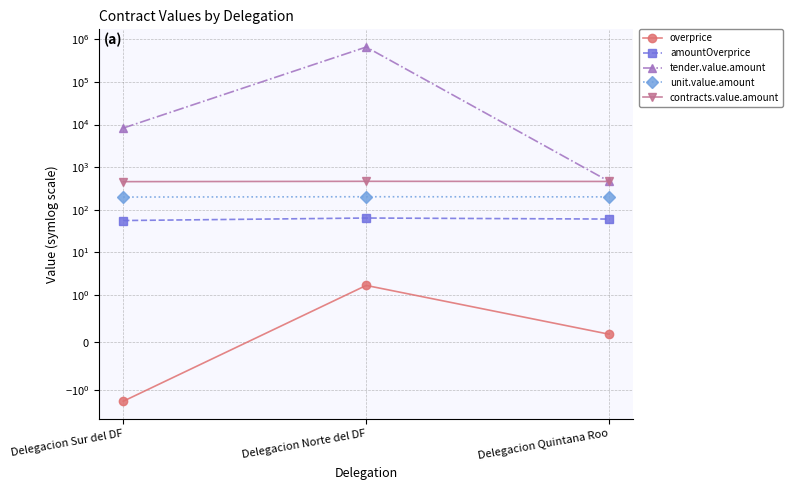

At Delegacion Sur del DF, list the series in order from largest to smallest.

tender.value.amount, contracts.value.amount, unit.value.amount, amountOverprice, overprice